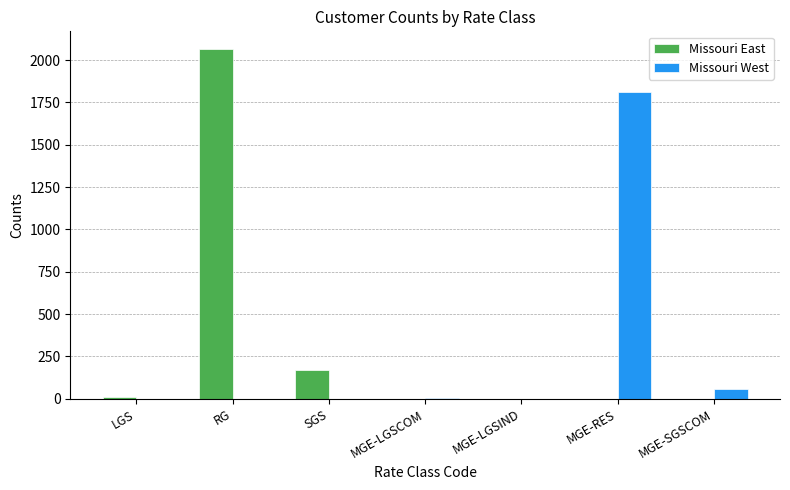

What is the sum of all Missouri West values?

1881